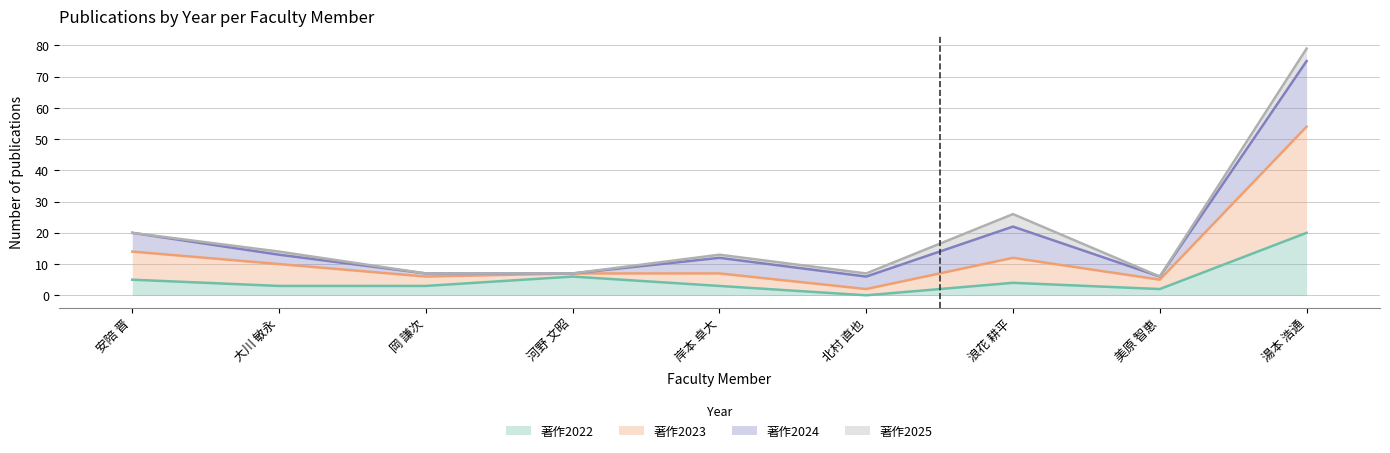

Is it true that 著作2022 equals 5 at 湯本 浩通?

False